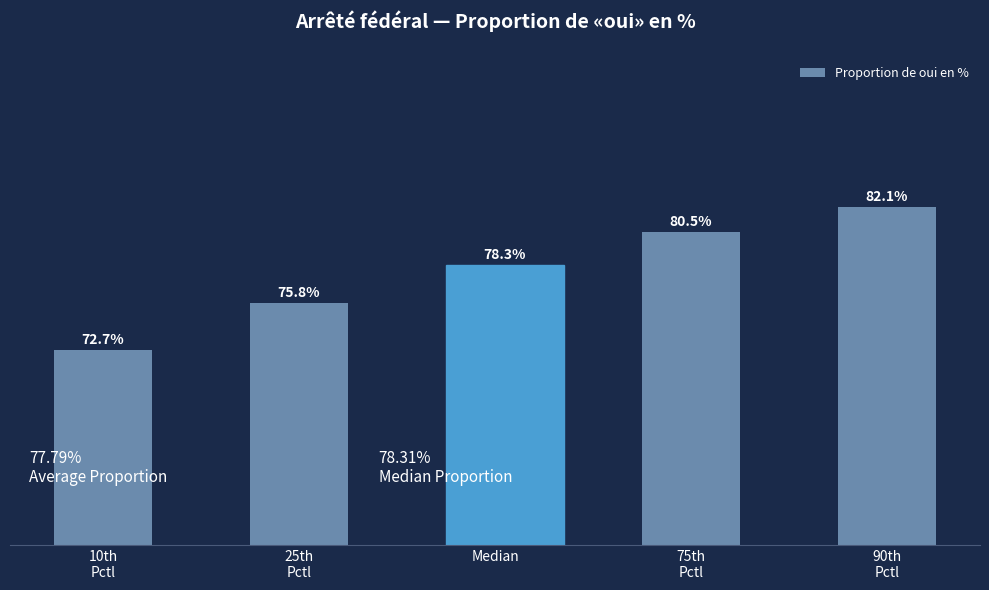

At which label does the data first exceed 78?

Median